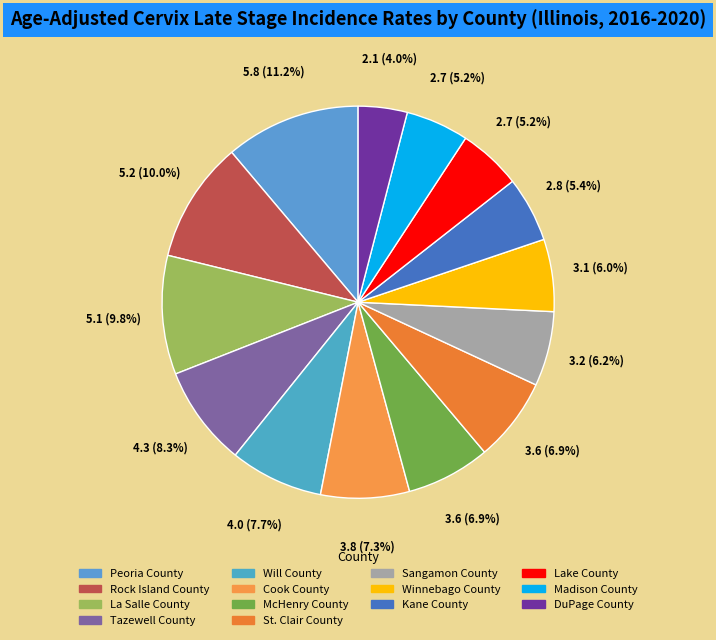

What is the largest slice in the pie chart?

Peoria County